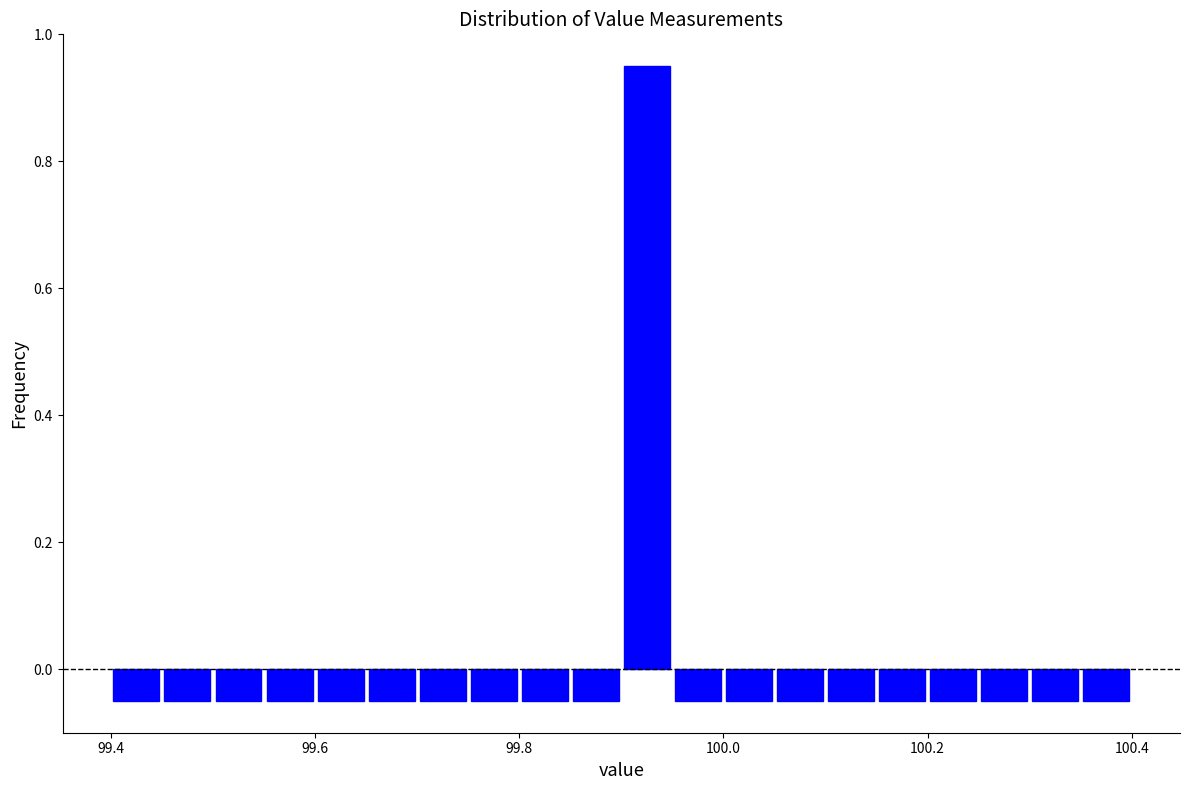

Around what value on the x-axis is the tallest bar? Give the approximate position of its centre, as read against the axis.

99.92